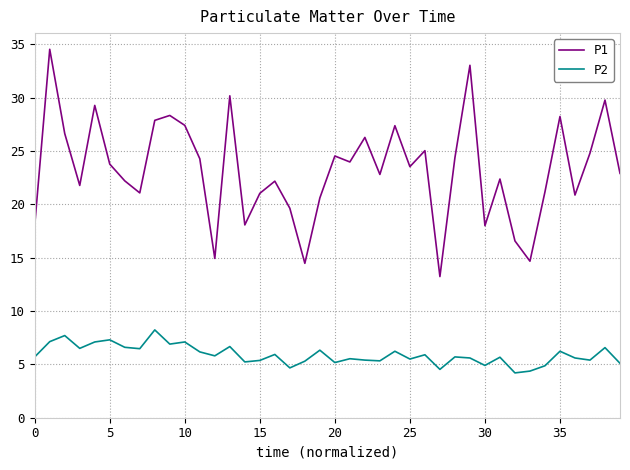

What are all the series names shown in the legend?

P1, P2